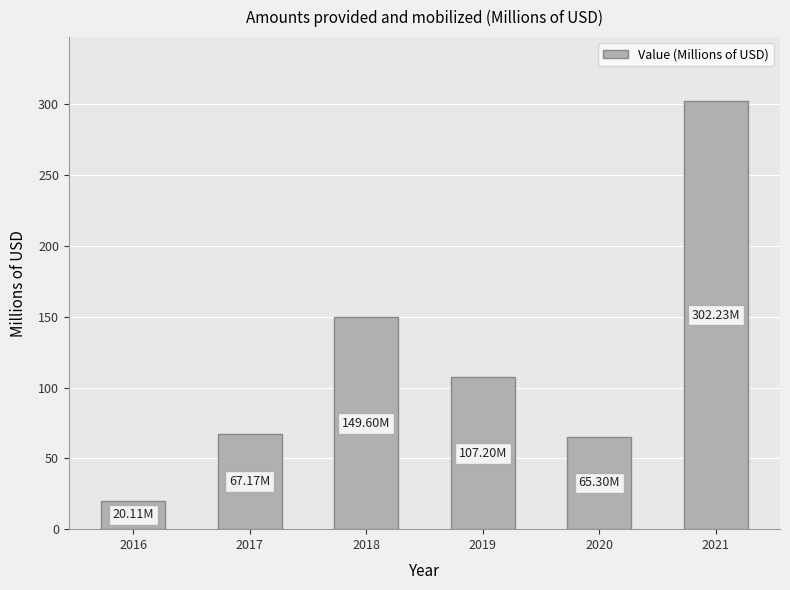

What is the sum of the values at 2019 and 2020?

172.5